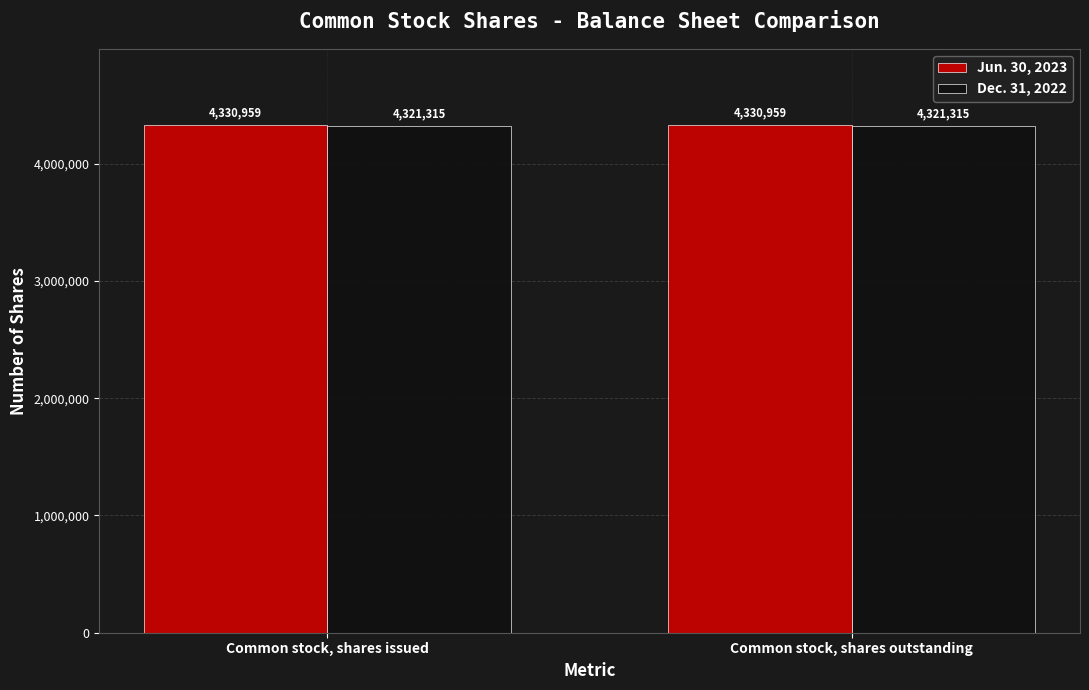

True or false: Dec. 31, 2022 has a value of 4321315 at Common stock, shares outstanding.

True